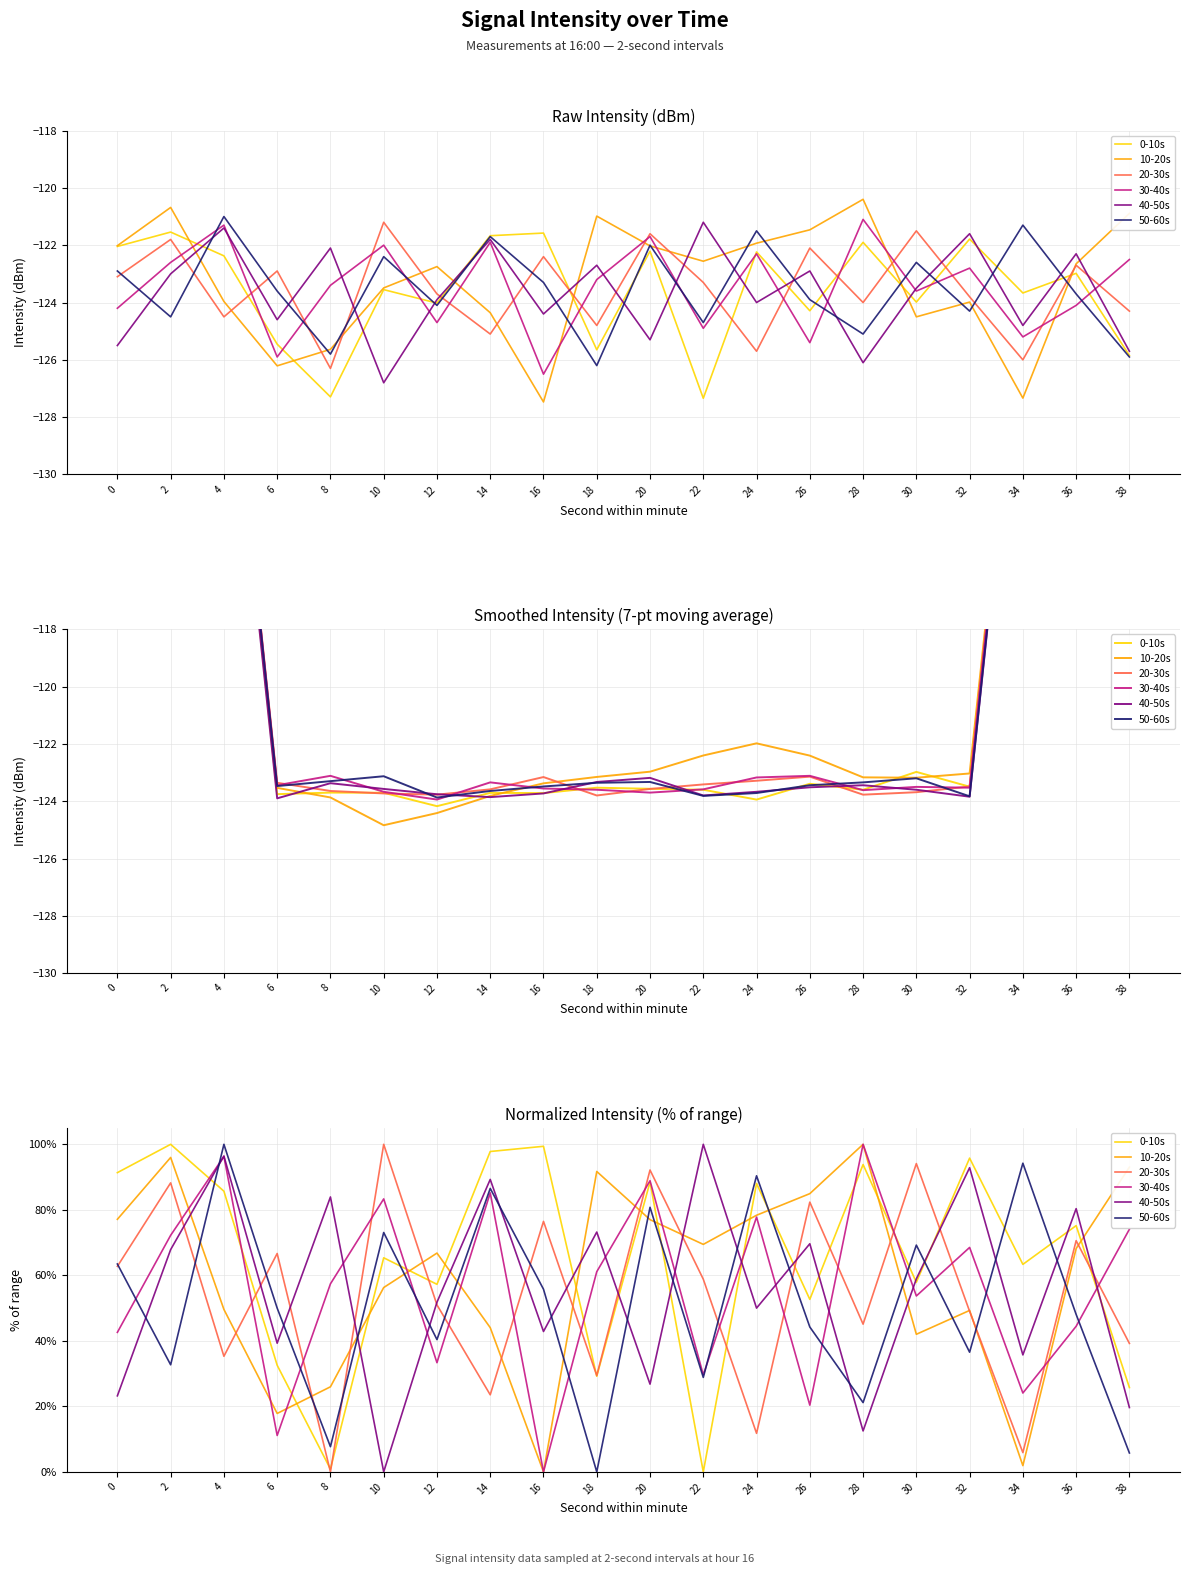

Rank the series by their maximum value, from lowest to highest.

0-10s, 10-20s, 20-30s, 30-40s, 40-50s, 50-60s